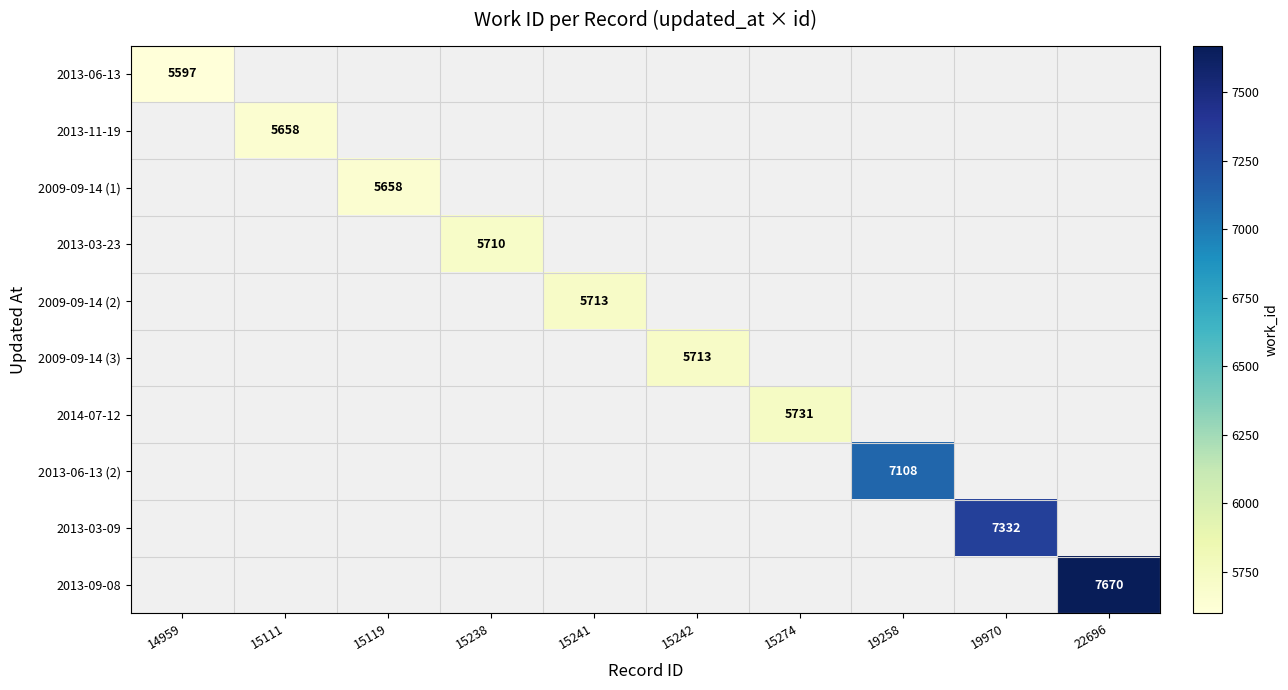

How many series are shown in this chart?

10